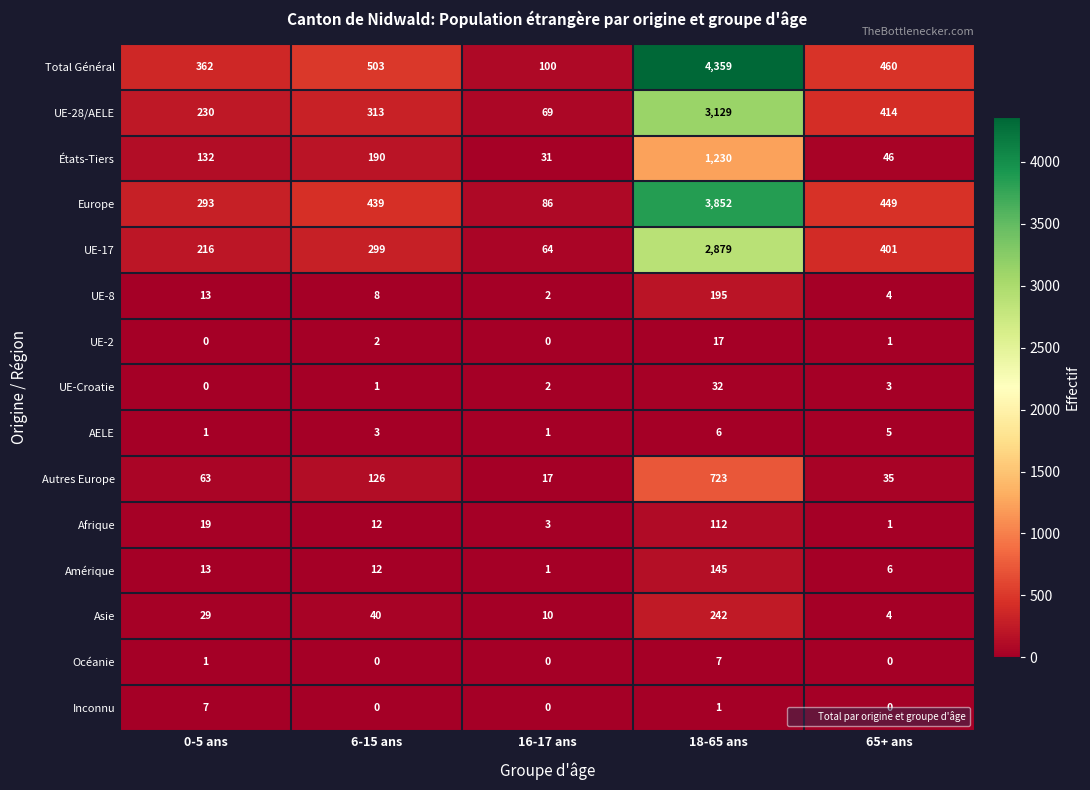

What is the spread (max minus min) of values at 65+ ans?

460